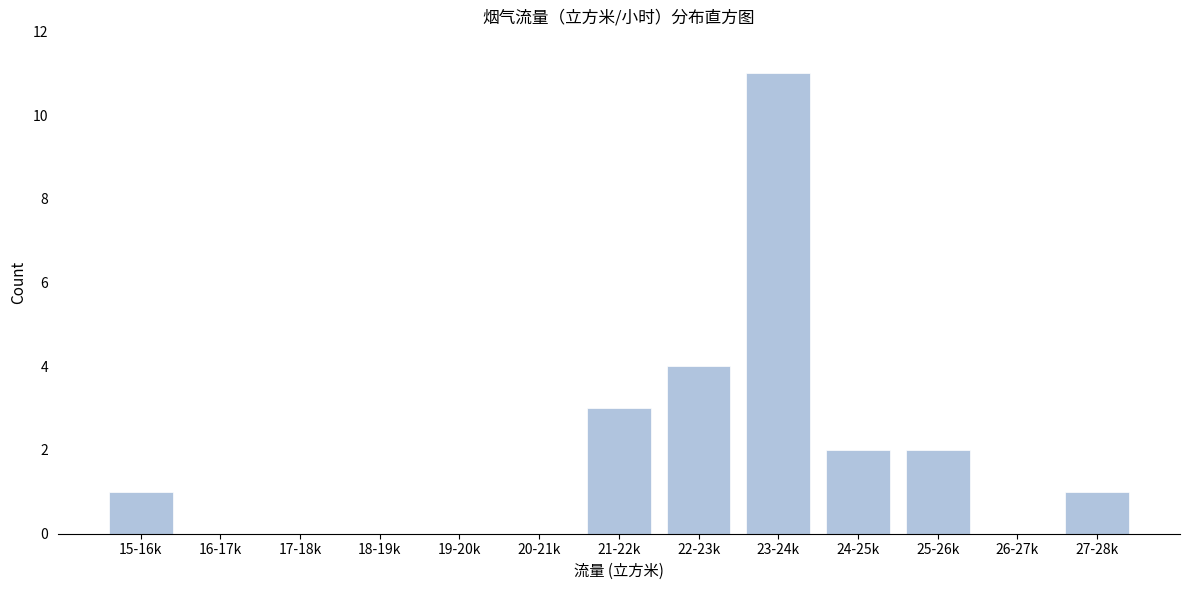

Reading left to right, list all the values displayed in this chart.

15-16k=1	16-17k=0	17-18k=0	18-19k=0	19-20k=0	20-21k=0	21-22k=3	22-23k=4	23-24k=11	24-25k=2	25-26k=2	26-27k=0	27-28k=1